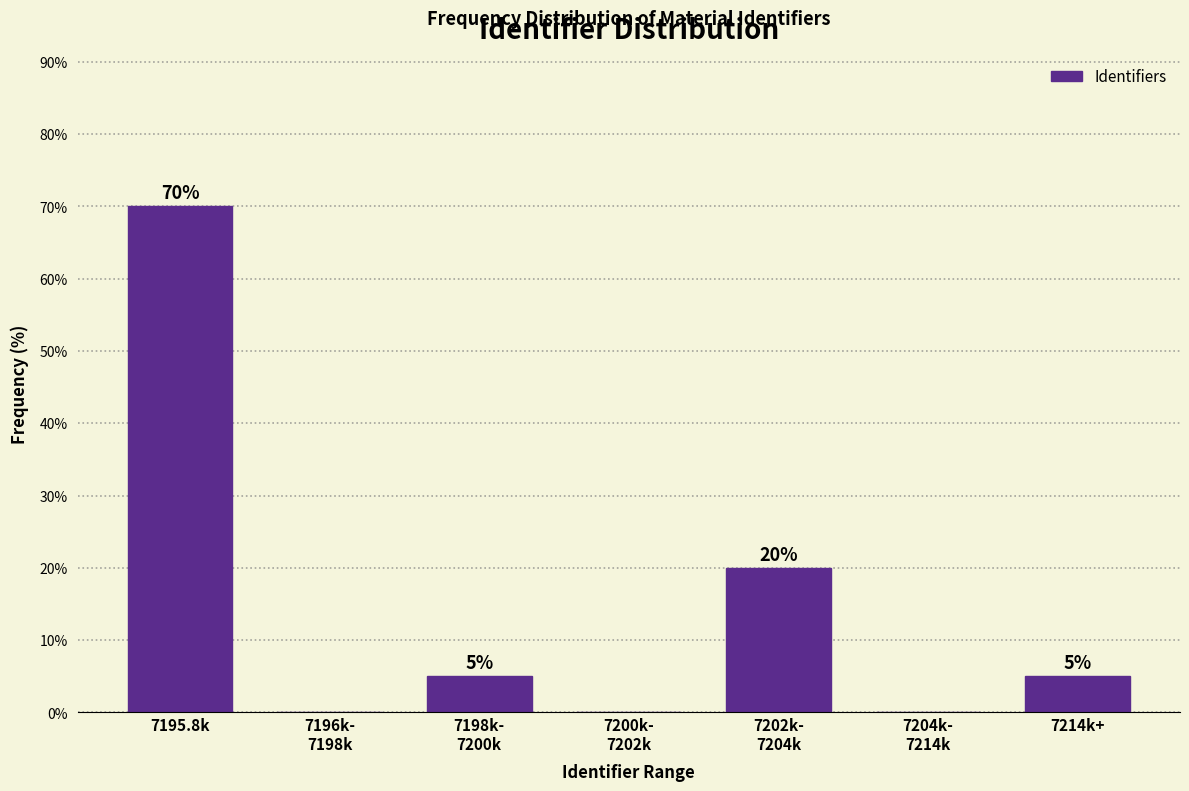

True or false: the data shows 111 at 7195.8k.

False